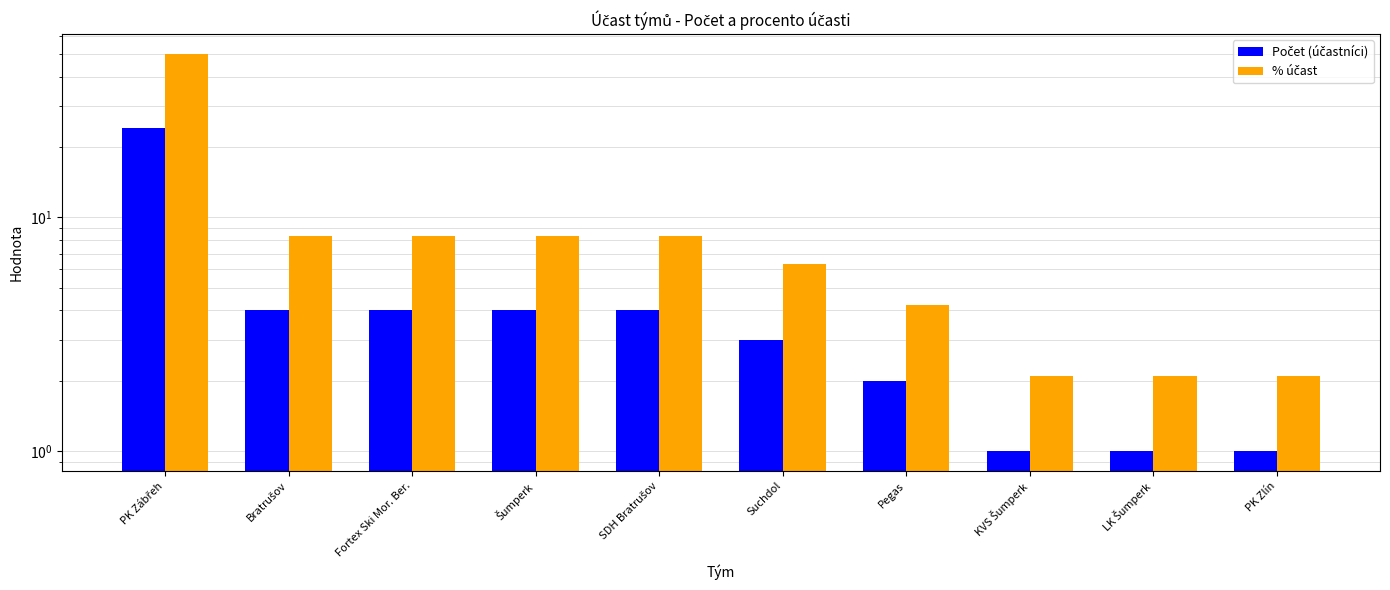

What is the lowest value of the Počet (účastníci) series?

1.0